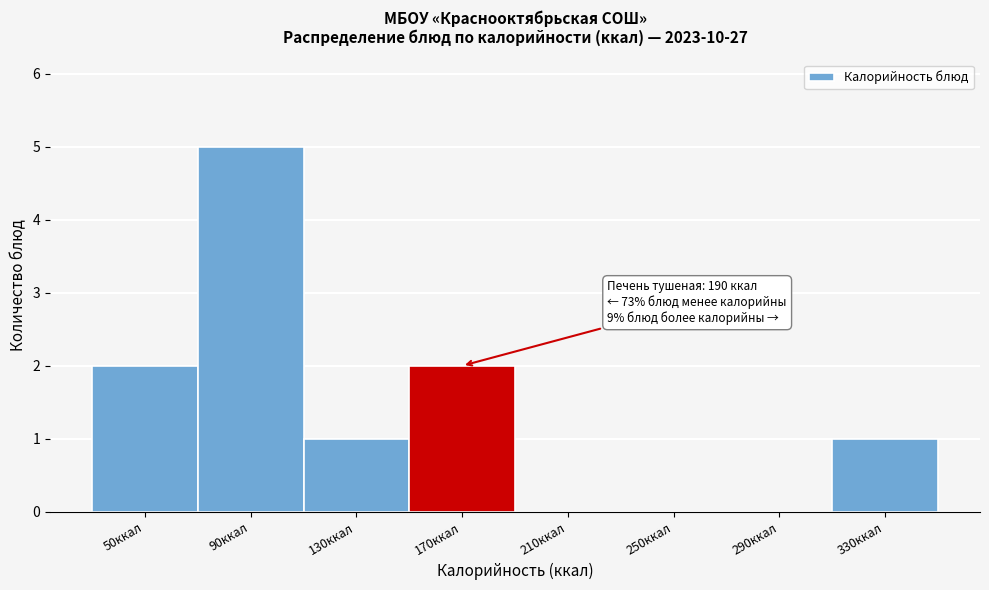

Reading left to right, extract all data points from this chart.

50ккал=2	90ккал=5	130ккал=1	170ккал=2	210ккал=0	250ккал=0	290ккал=0	330ккал=1